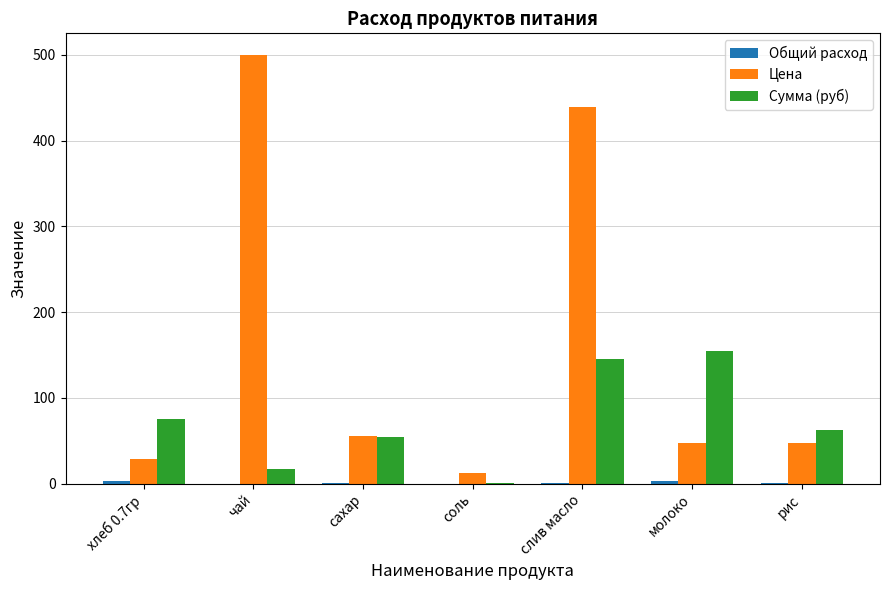

Which series changed the most between слив масло and молоко?

Цена